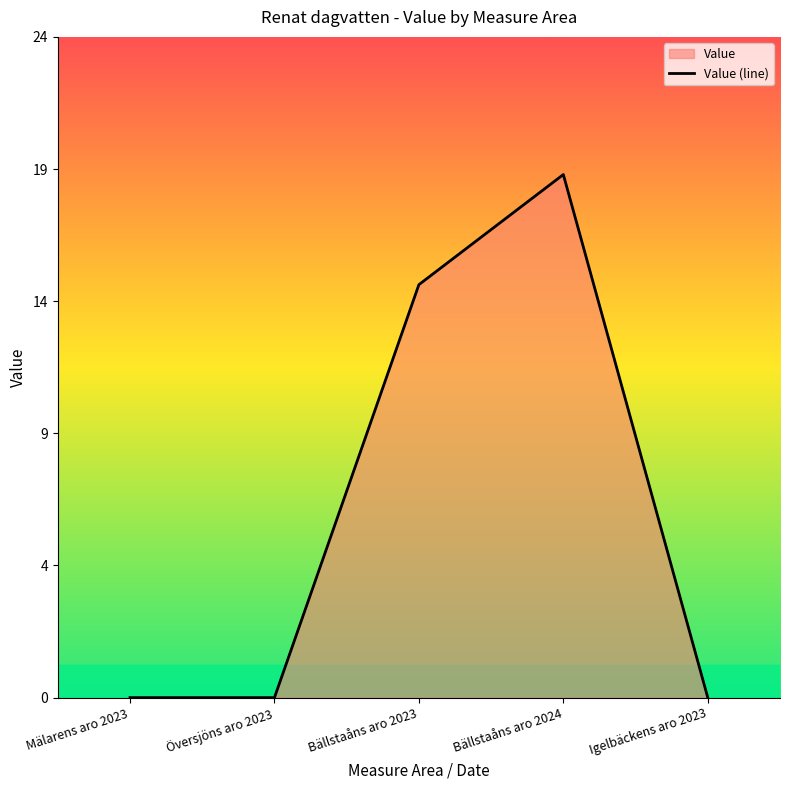

Reading left to right, extract all data points from this chart.

0	0	15	19	0